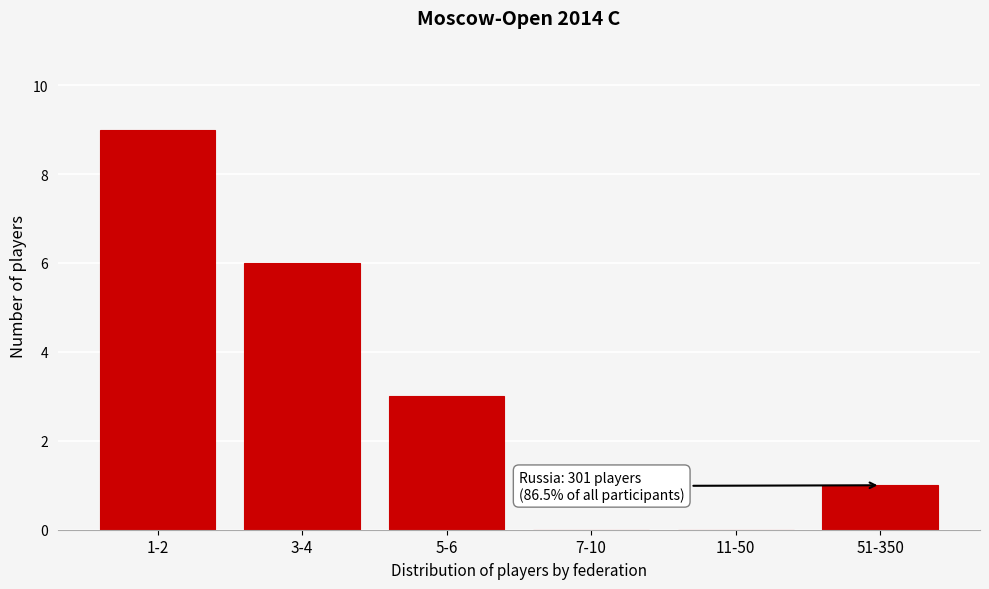

Reading left to right, extract all data points from this chart.

1-2=9	3-4=6	5-6=3	7-10=0	11-50=0	51-350=1